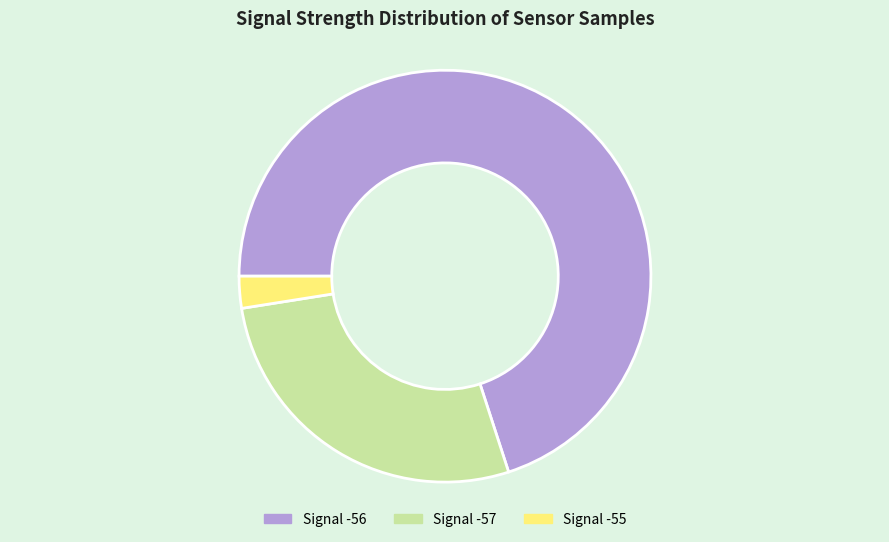

How many segments does this pie chart have?

3